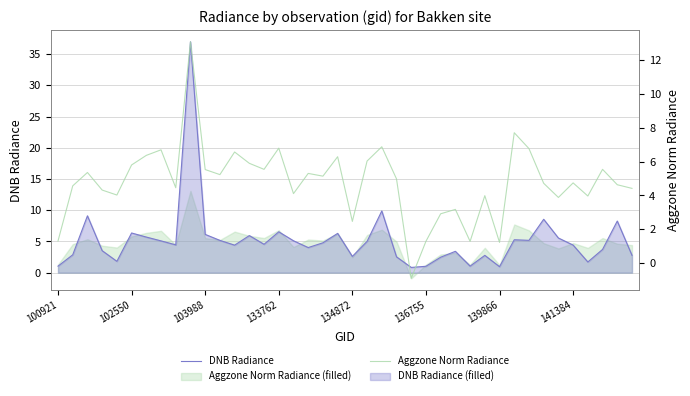

What are all the series names shown in the legend?

DNB Radiance, Aggzone Norm Radiance